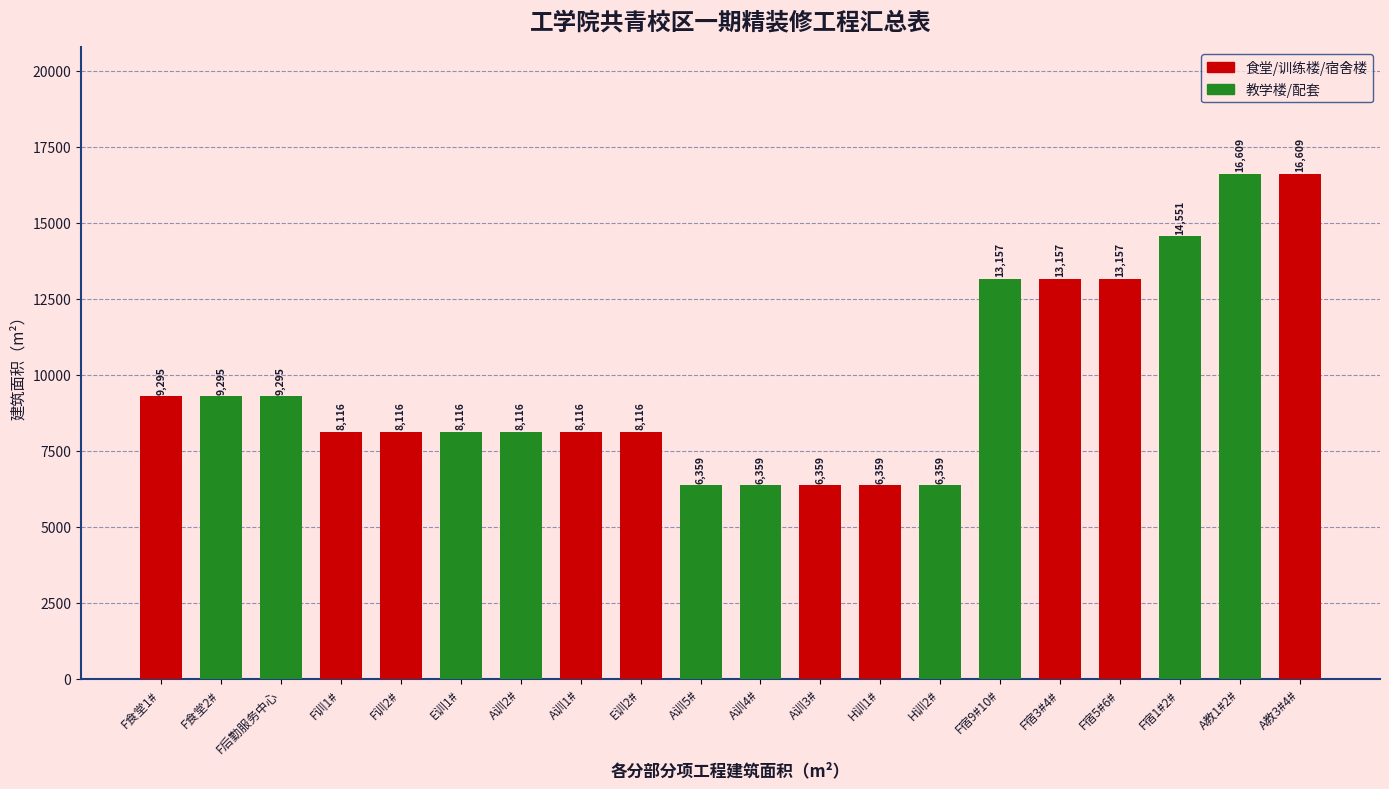

What is the greatest value displayed?

16609.4